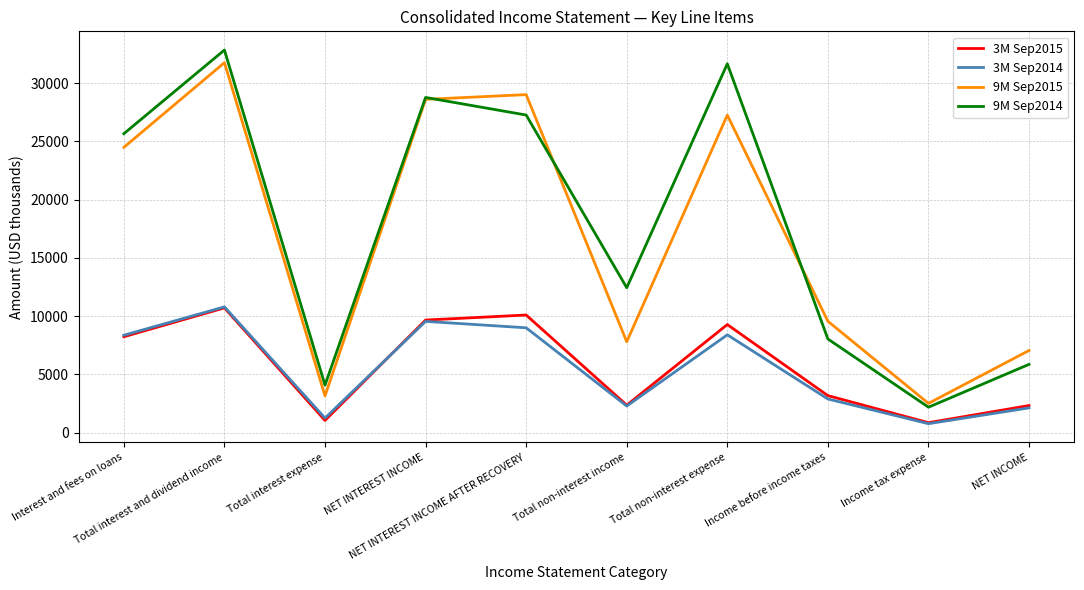

True or false: 3M Sep2014 has a value of 8391 at Total non-interest expense.

True